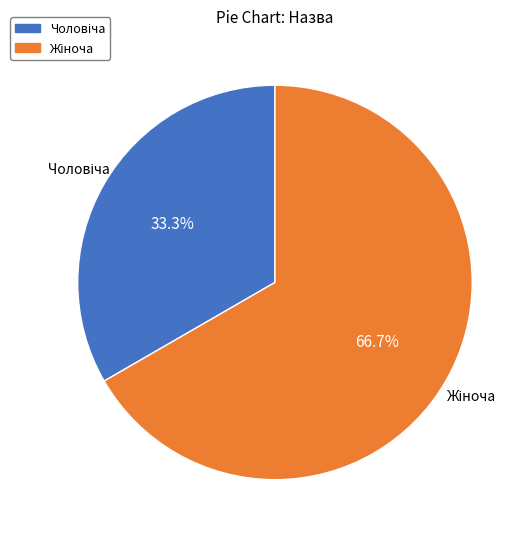

Is there any slice that represents more than half of the pie?

Yes